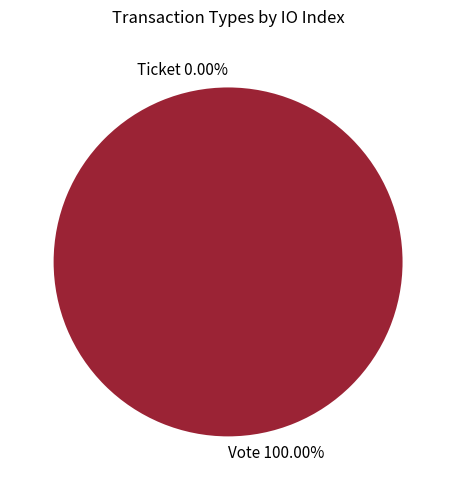

What is the change in value from Vote to Ticket?

-1